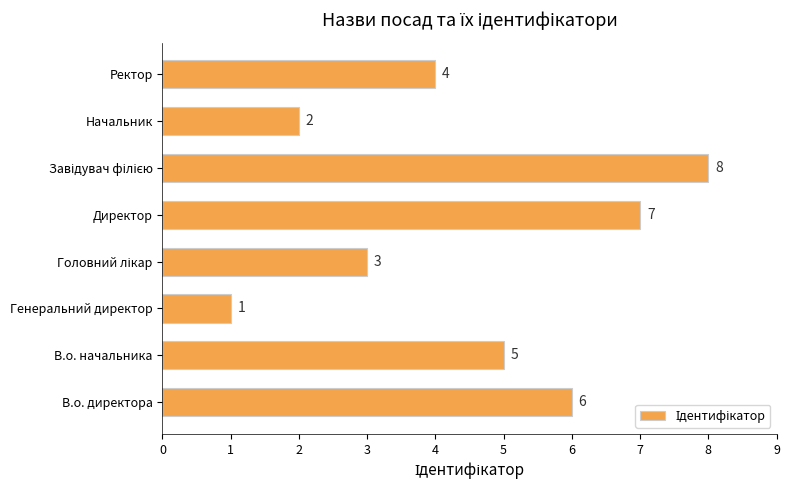

Which label corresponds to the smallest value in the chart?

Генеральний директор